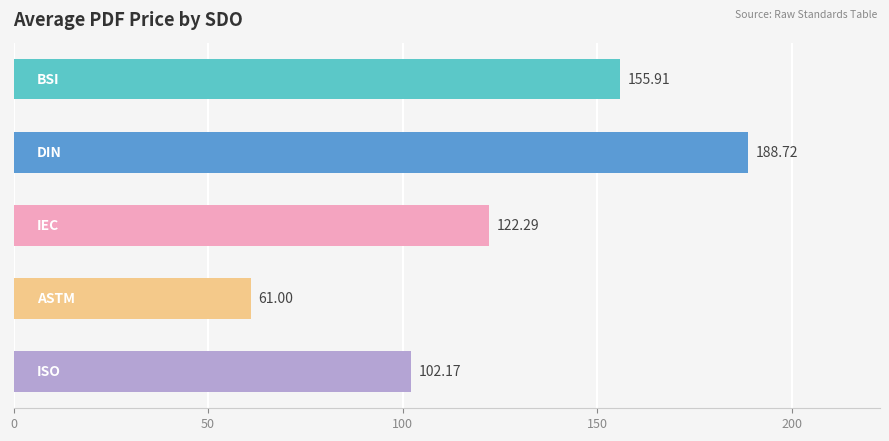

Count the number of categories in the chart.

5